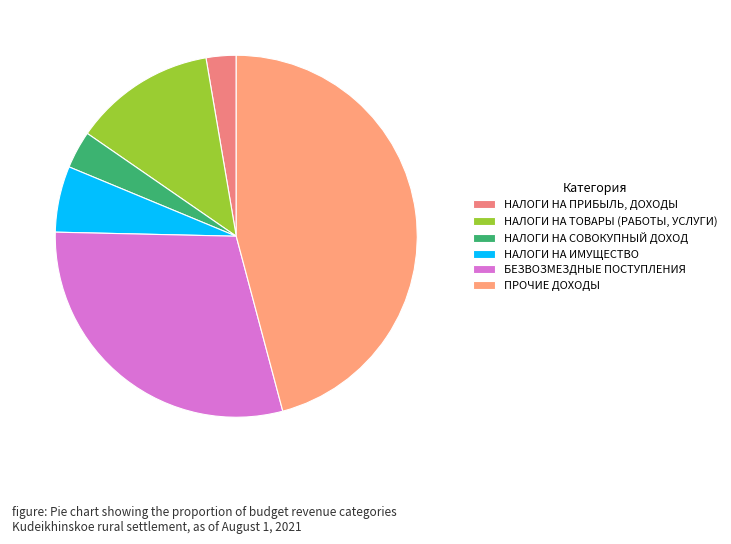

What is the change in value from НАЛОГИ НА ПРИБЫЛЬ, ДОХОДЫ to НАЛОГИ НА СОВОКУПНЫЙ ДОХОД?

+8617.8